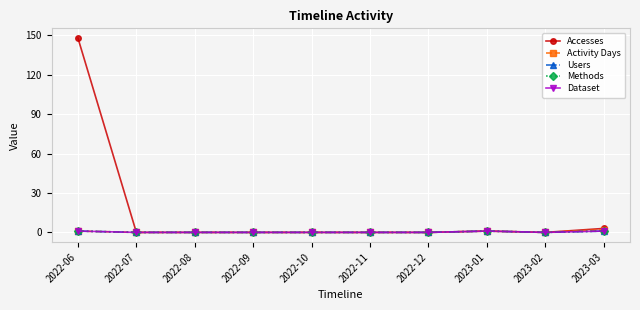

Does the chart have visible grid lines?

Yes